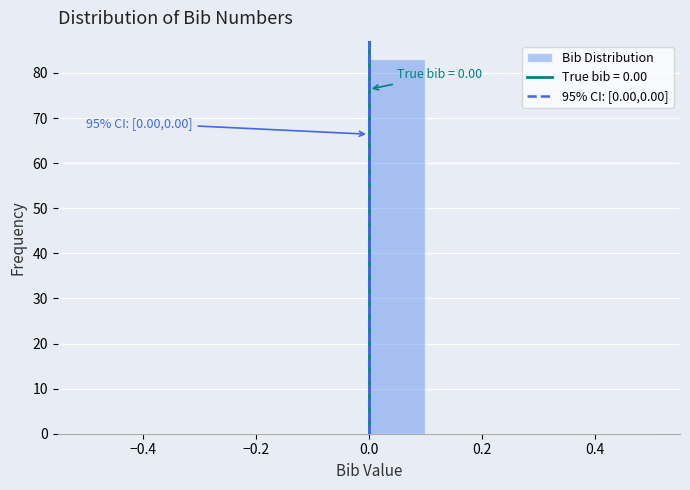

Which range on the x-axis has the tallest bar?

0.0 to 0.1